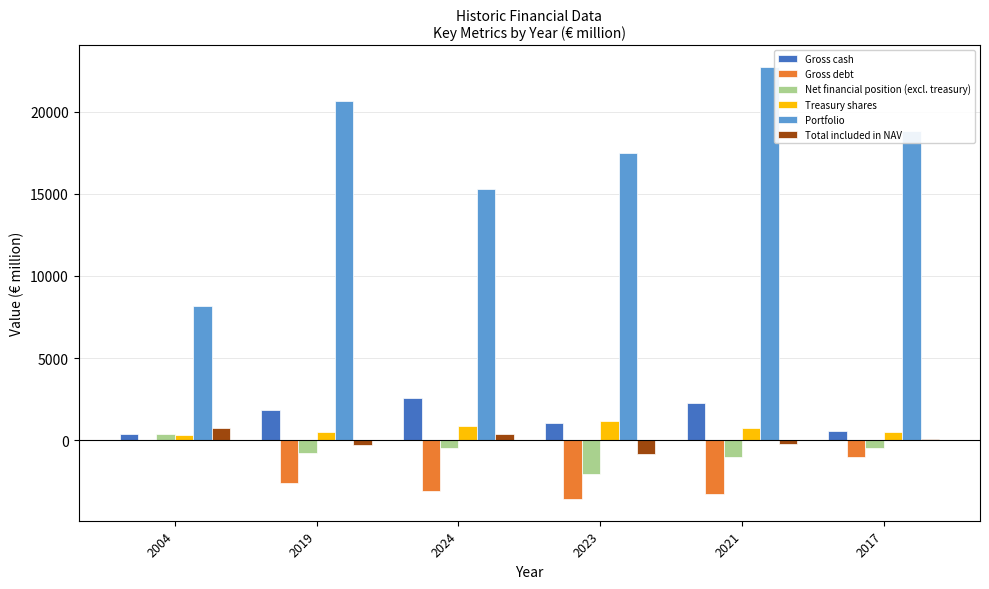

True or false: Gross cash has a value of 1834.1 at 2019.

True